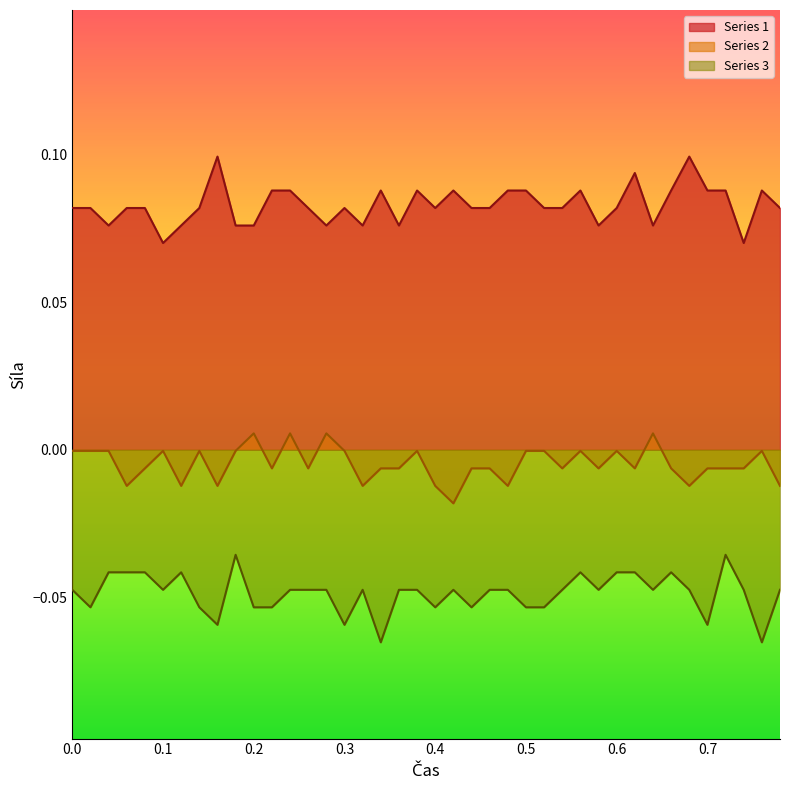

Is the value of Series 2 at 0.22 greater than the value of Series 1 at 0.34?

No